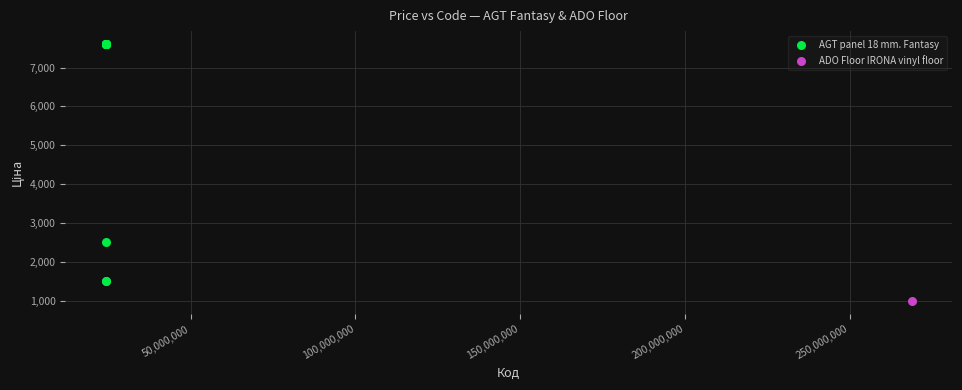

What are all the series names shown in the legend?

AGT panel 18 mm. Fantasy, ADO Floor IRONA vinyl floor